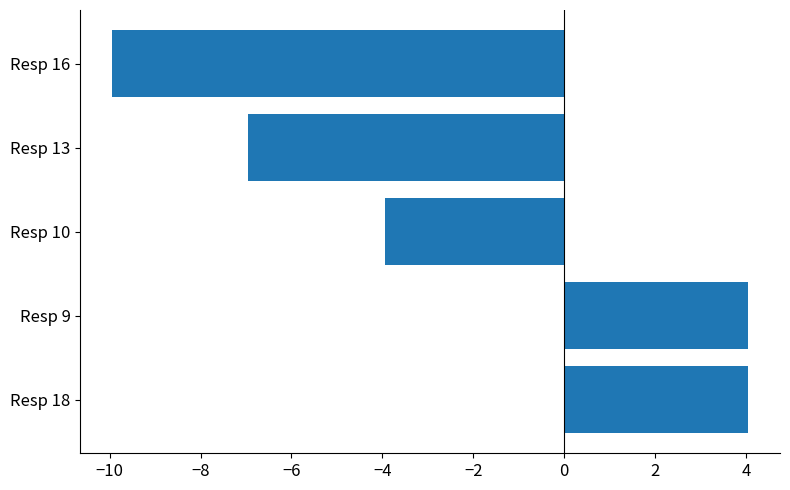

True or false: the data shows -9.9 at Resp 16.

True